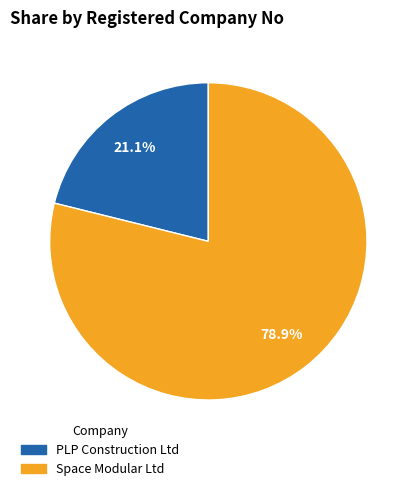

Is there any slice that represents more than half of the pie?

Yes